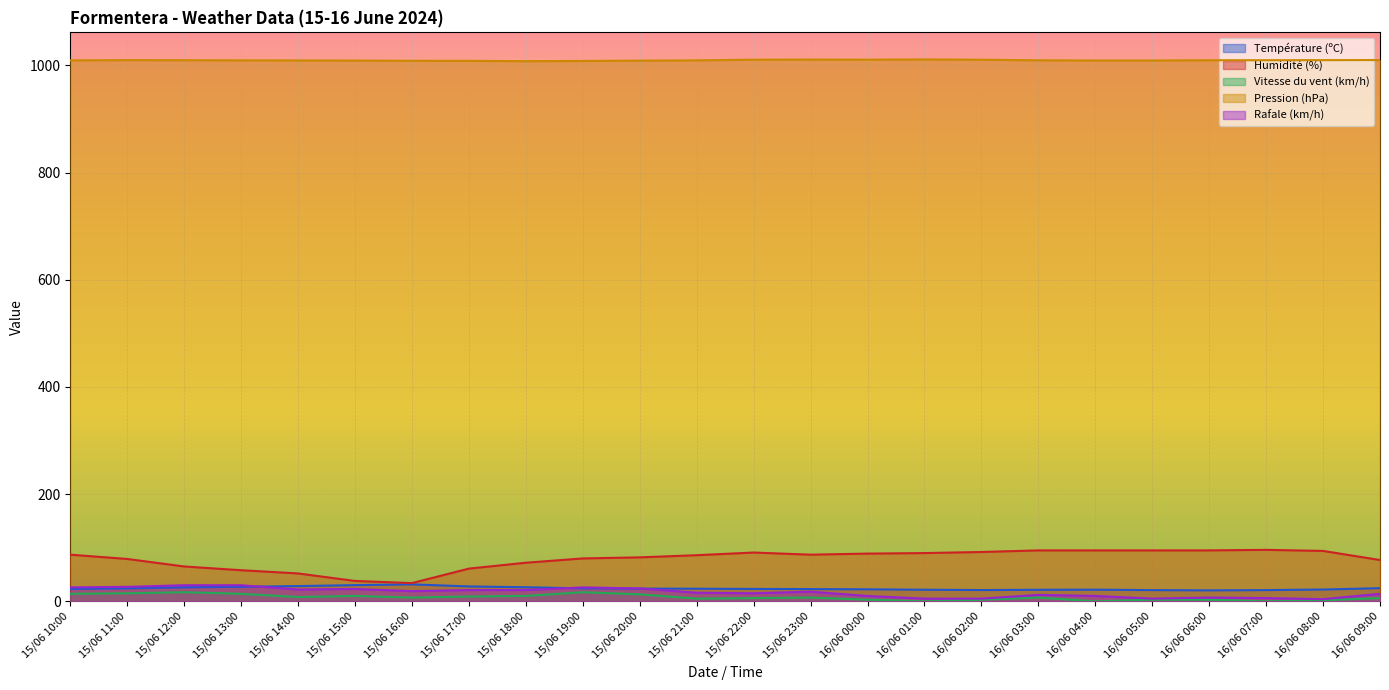

Where is the first local minimum for Rafale (km/h)?

15/06 14:00